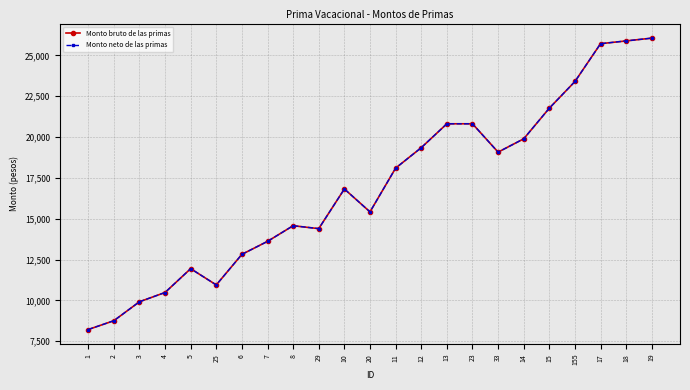

Is this an area chart (filled region under the line)?

No